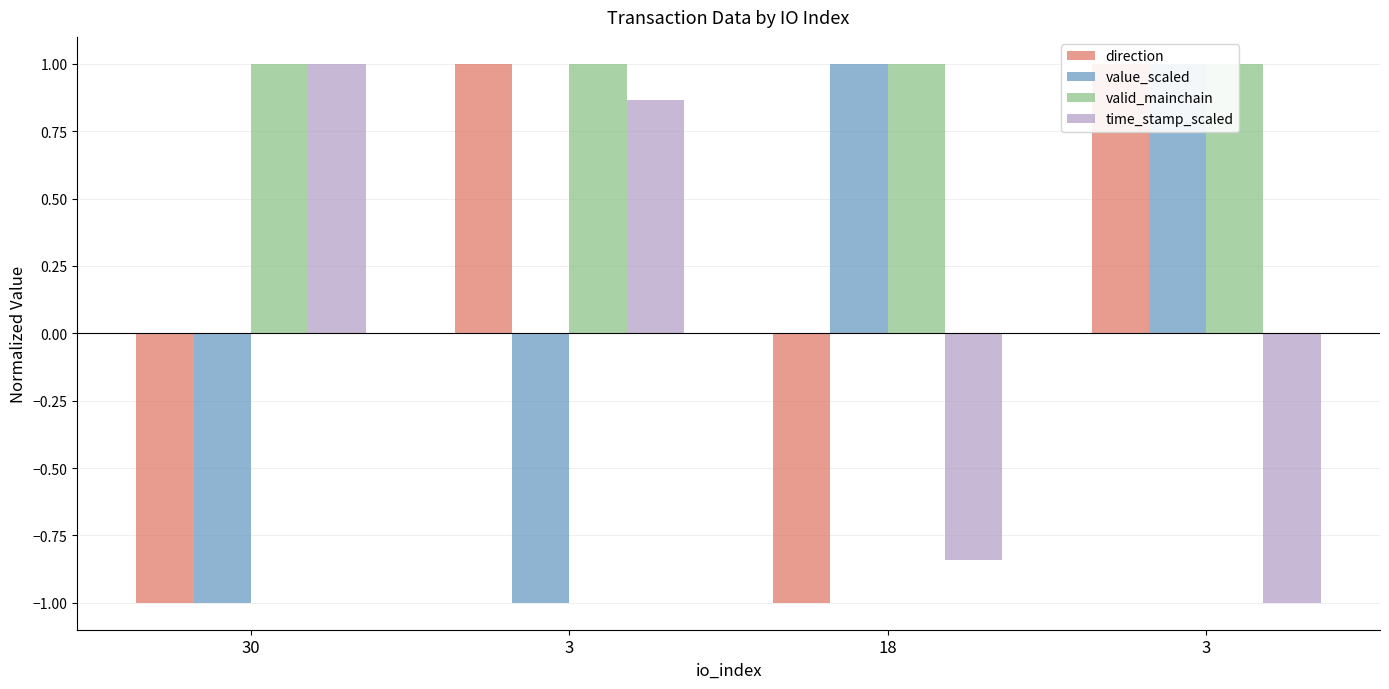

Where is direction nearest to the value 0?

30